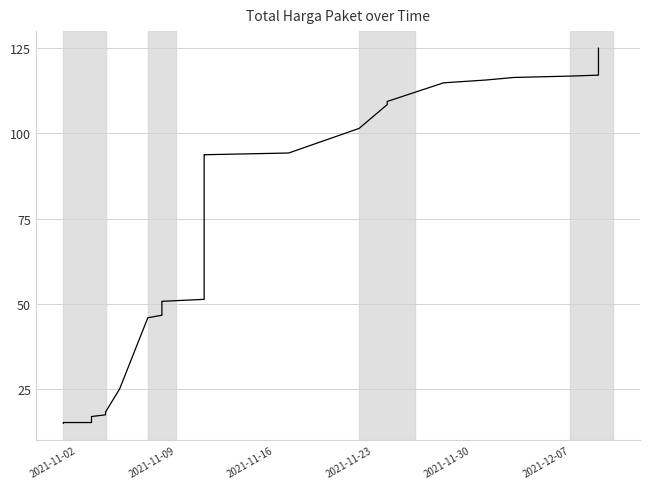

Is it true that the value at 30 is 174.8?

False